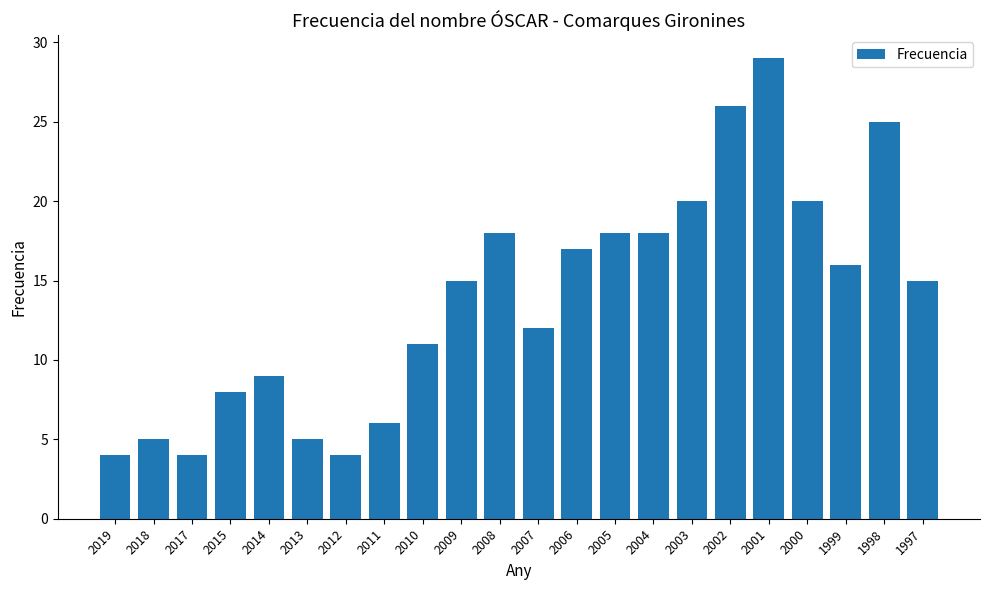

What is the value of the 3rd bar from the left?

4